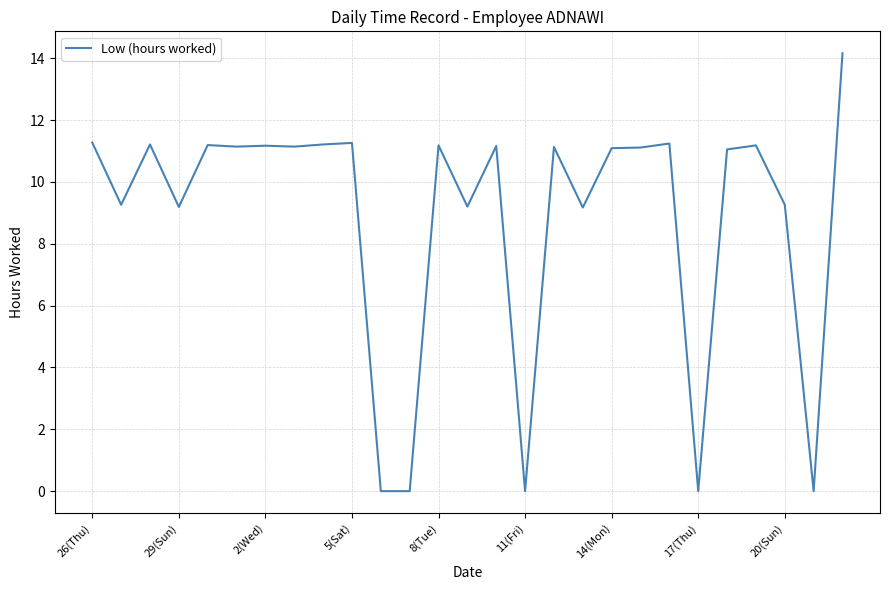

What is the greatest value displayed?

14.2